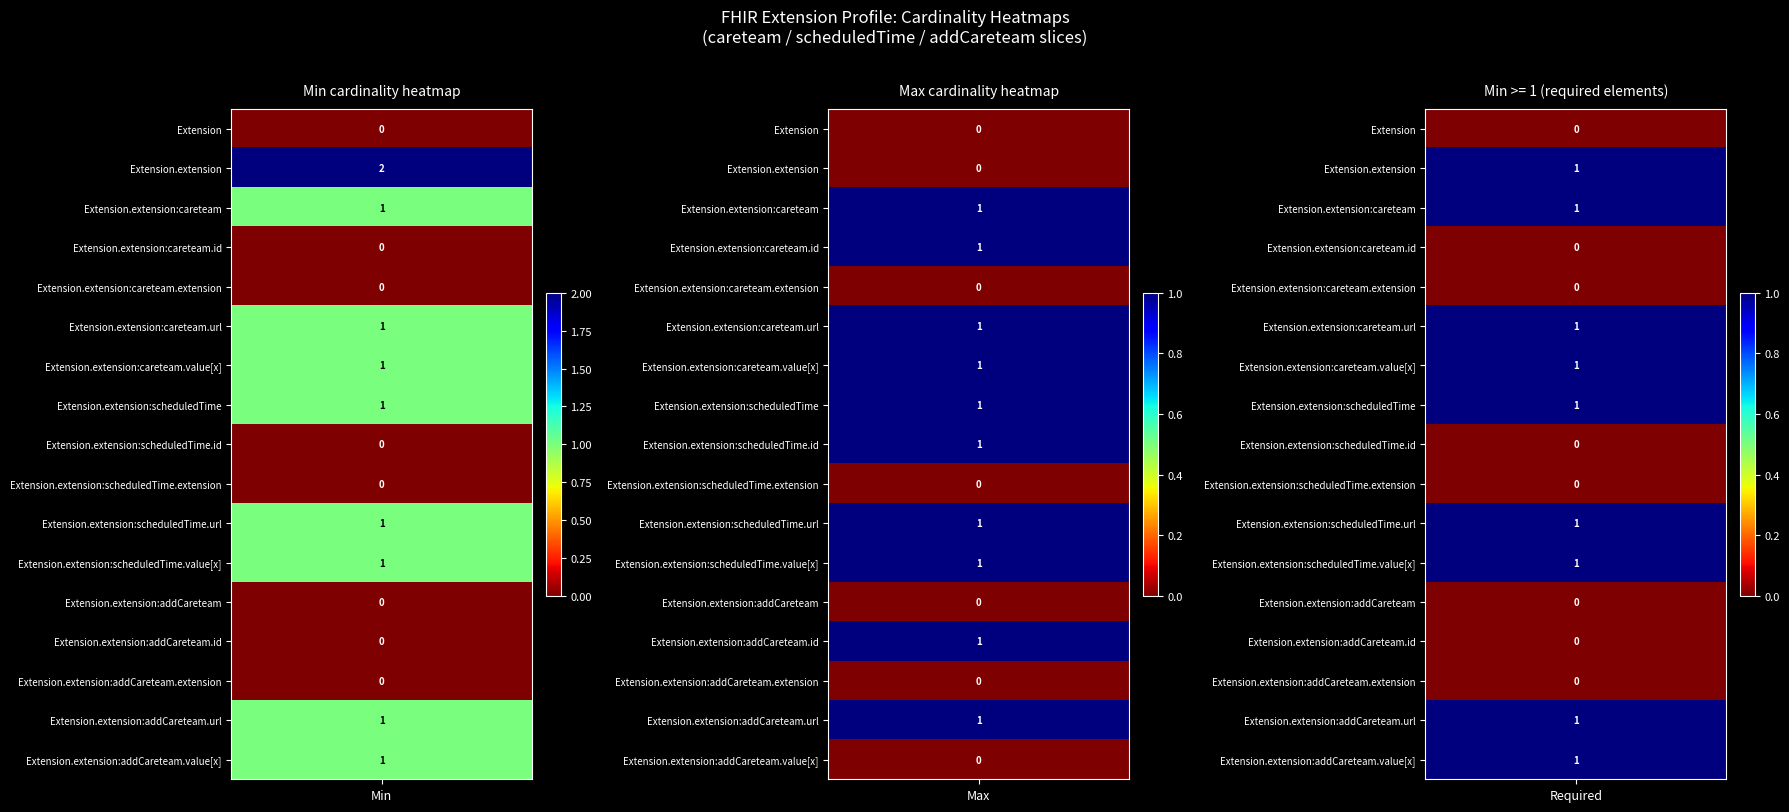

How many data points does each series have?

17